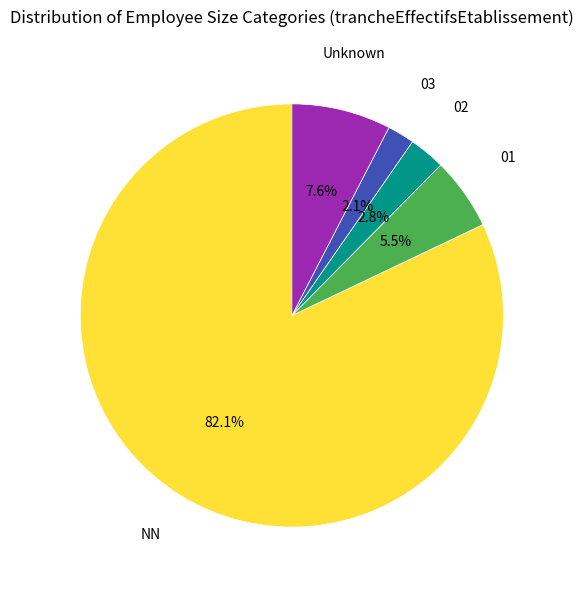

Does any single category account for the majority?

Yes